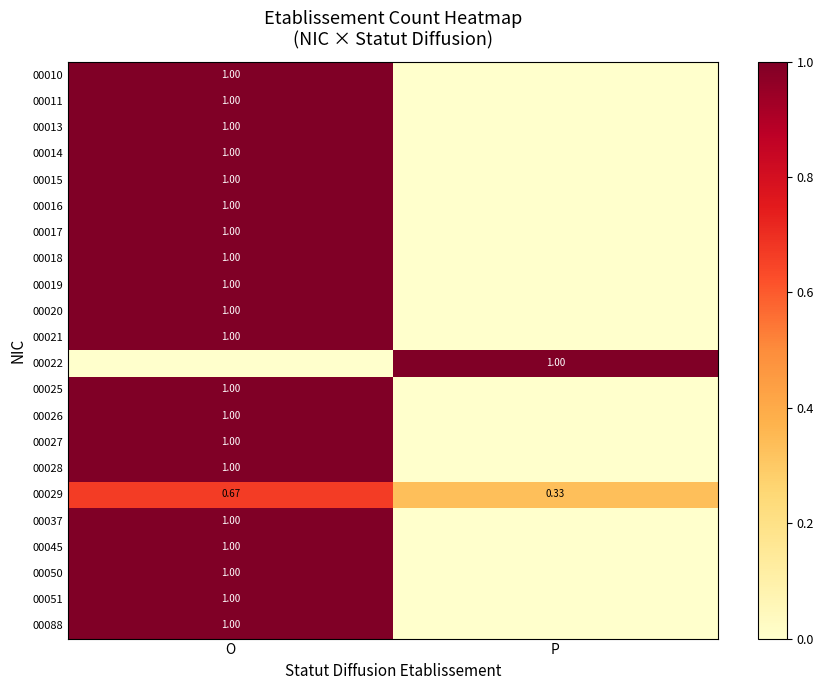

Is it true that 00026 equals 0.3 at P?

False